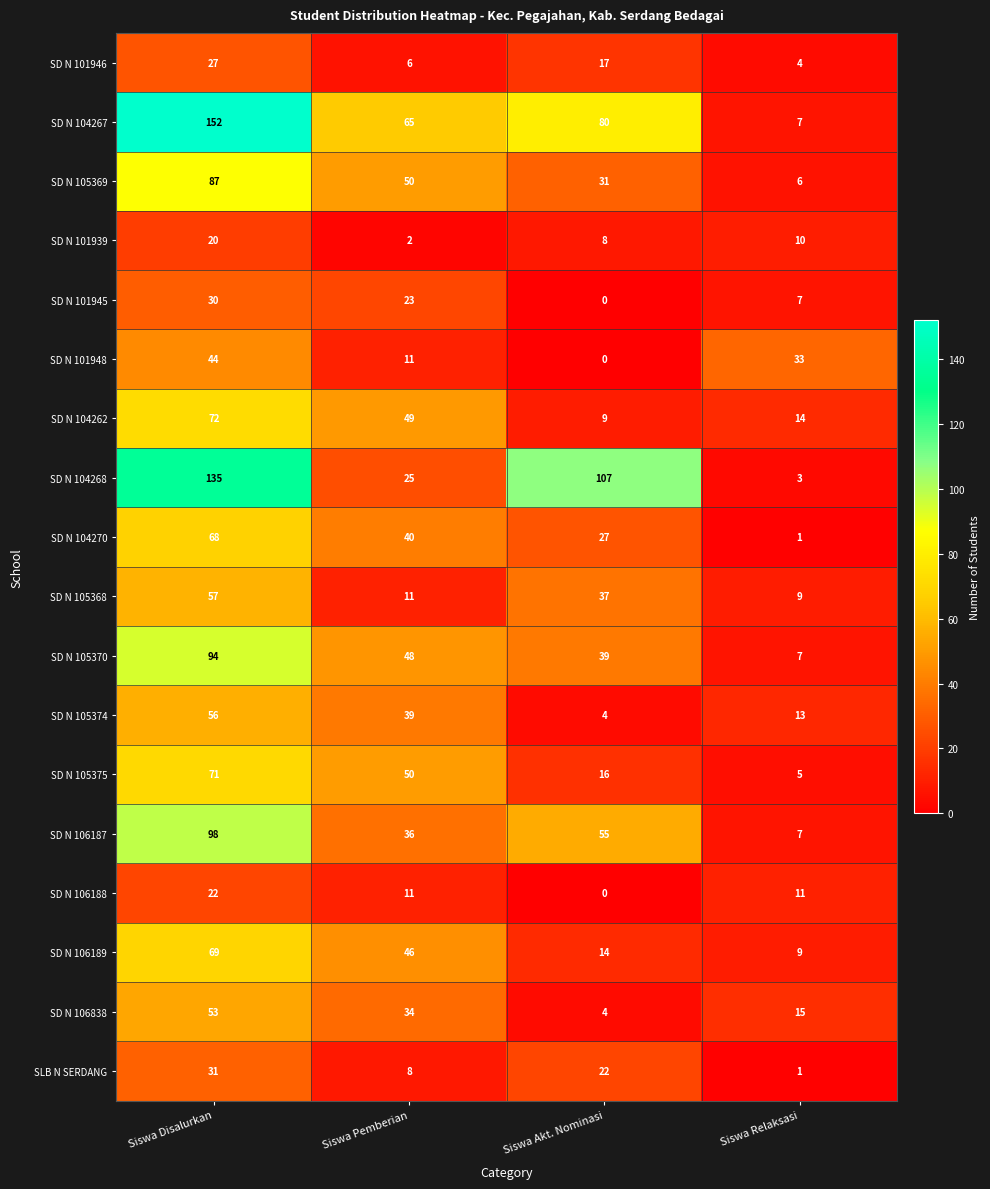

At which category does the chart reach its peak across all series?

Siswa Disalurkan